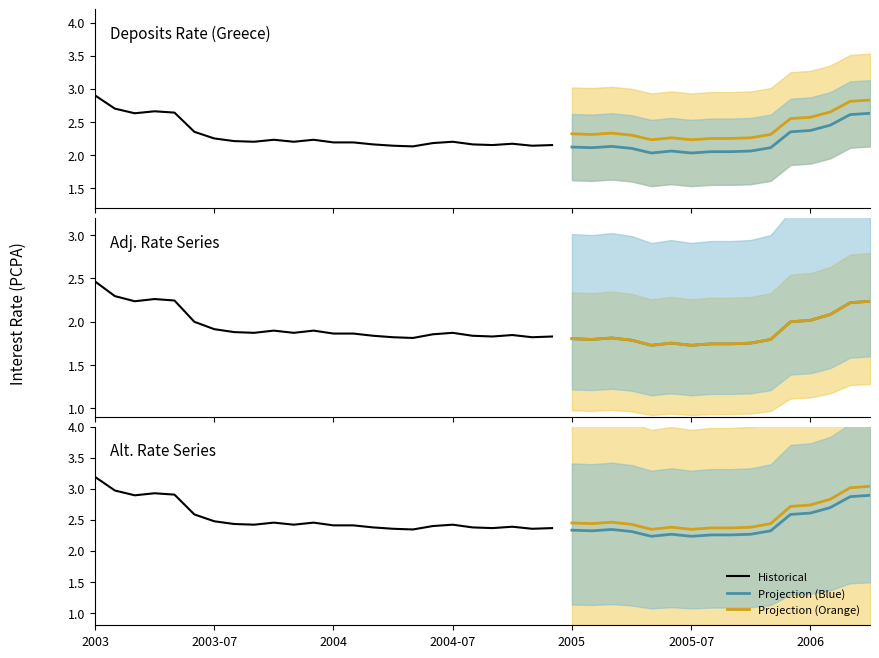

At which label does OBS_VALUE_lower reach its peak?

2003-01